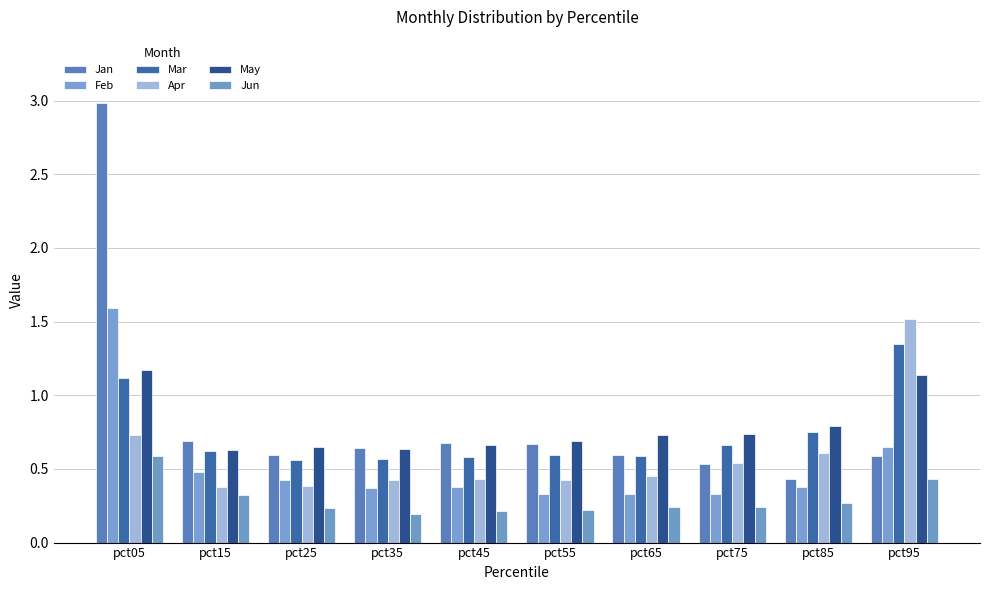

What is the total value across all series at pct45?

2.9